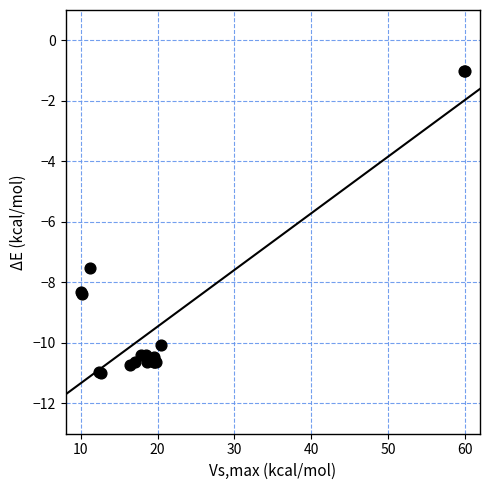

What Y value in the scatter plot is closest to -6?

-7.5